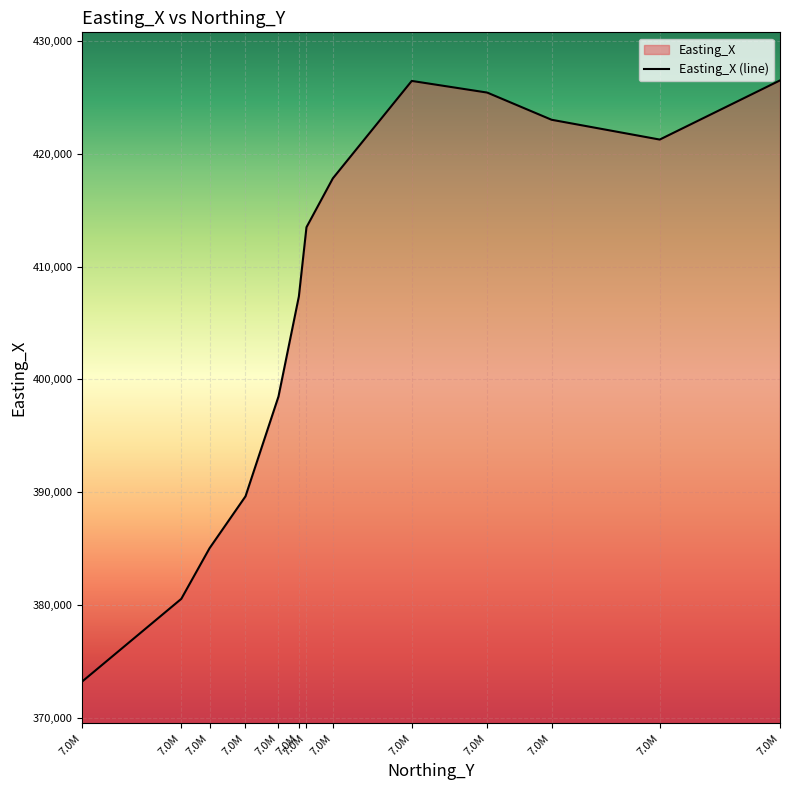

Does the chart display data point markers on the line(s)?

No